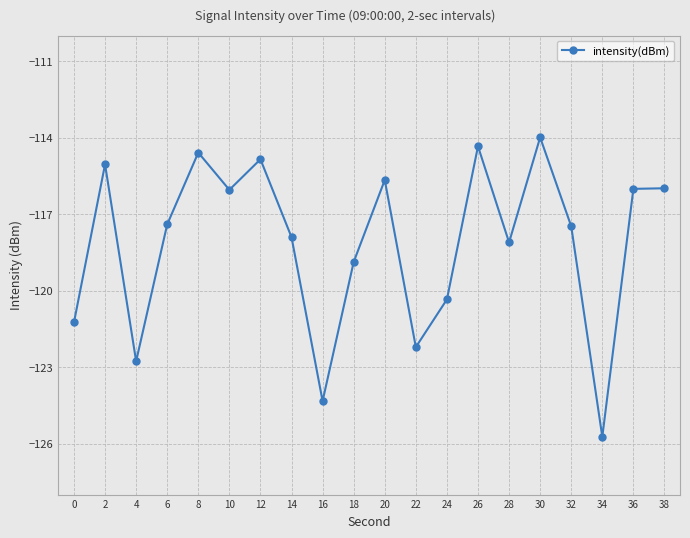

Where is the first local minimum?

4